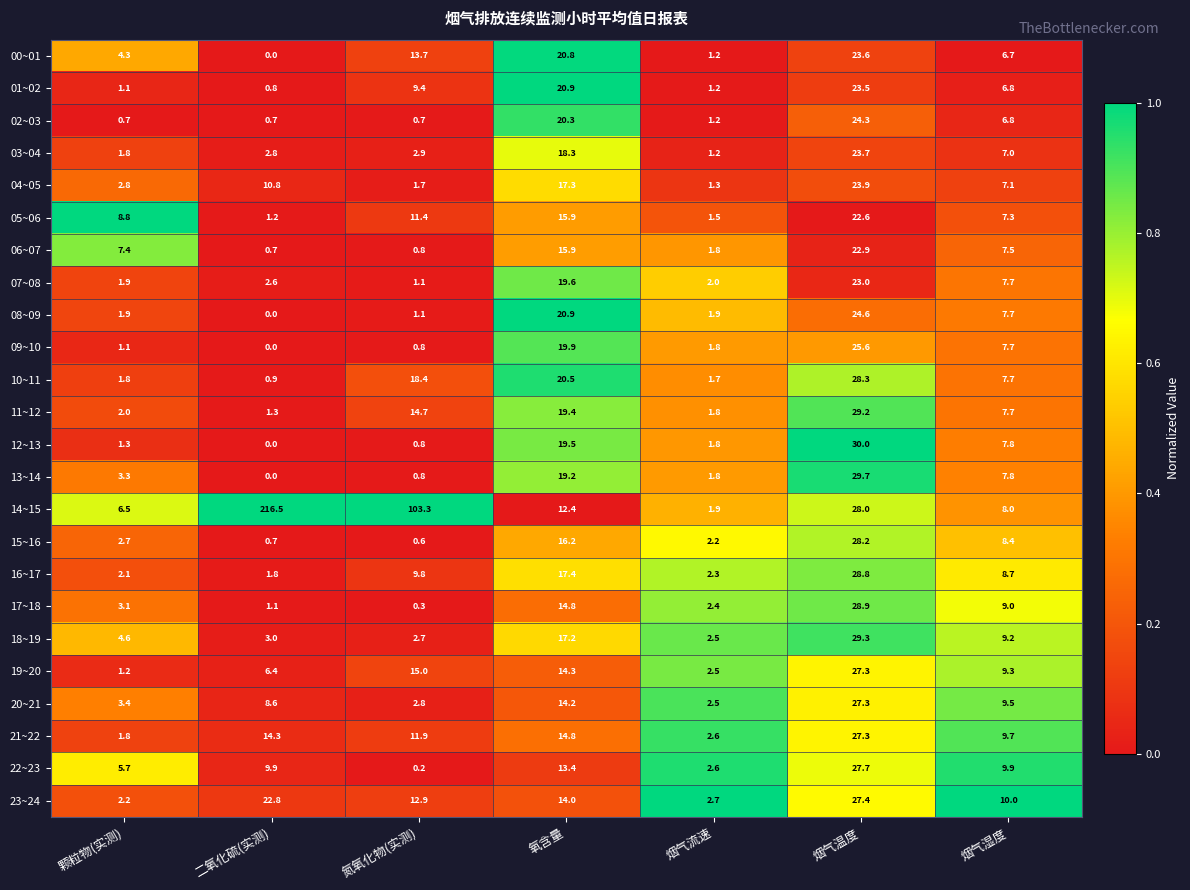

Which series has the widest spread of values?

14~15